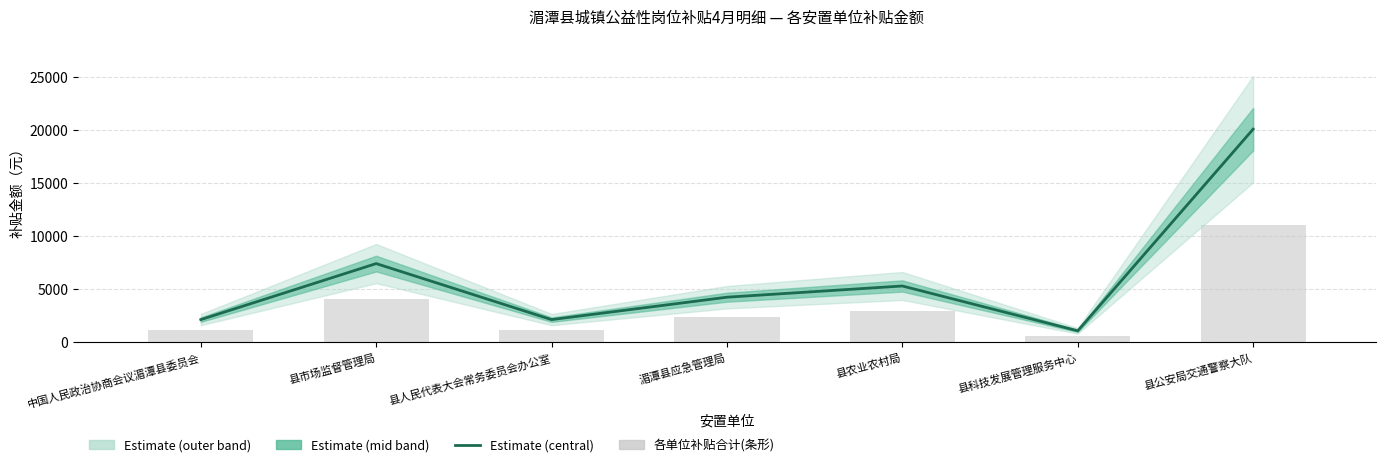

Is the value of 各单位补贴合计(条形) at 县科技发展管理服务中心 greater than the value of Estimate (central) at 湄潭县应急管理局?

No